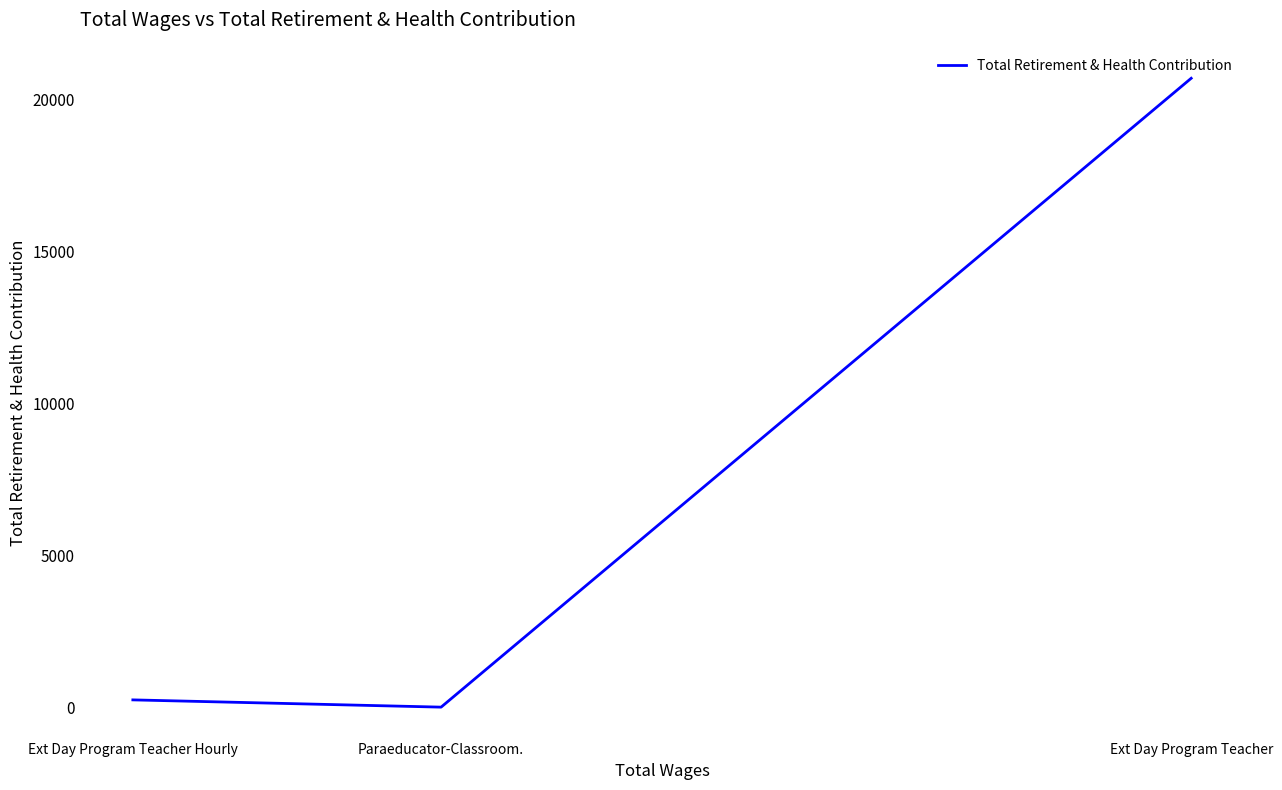

Does the chart display data point markers on the line(s)?

No